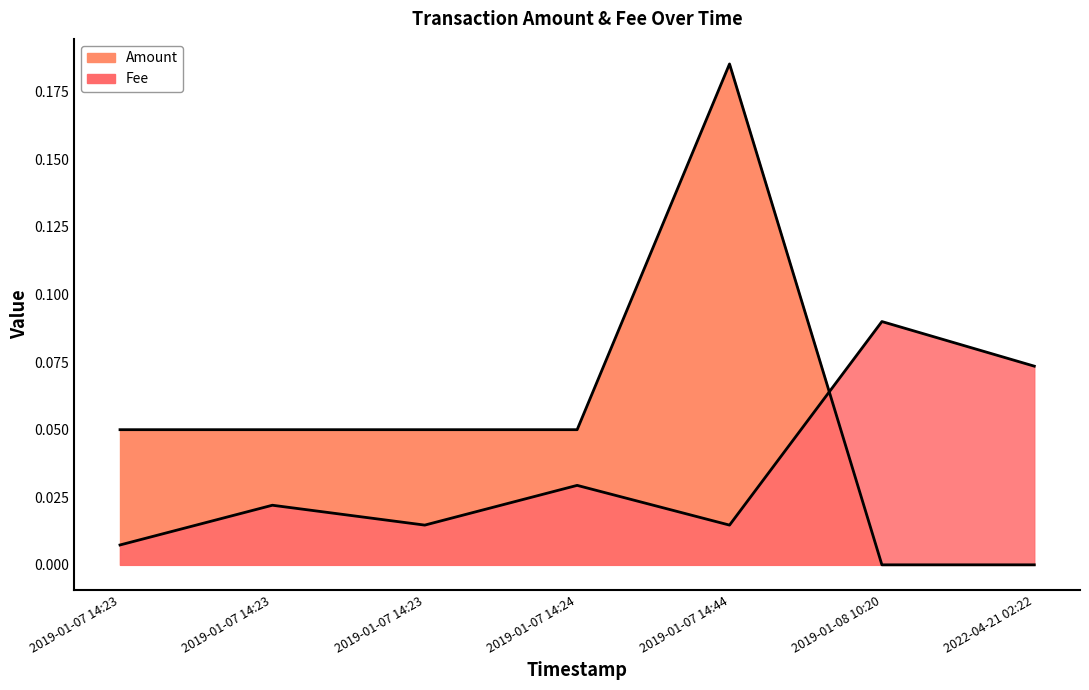

True or false: Amount has a value of 0.0 at 2019-01-07 14:23.

False